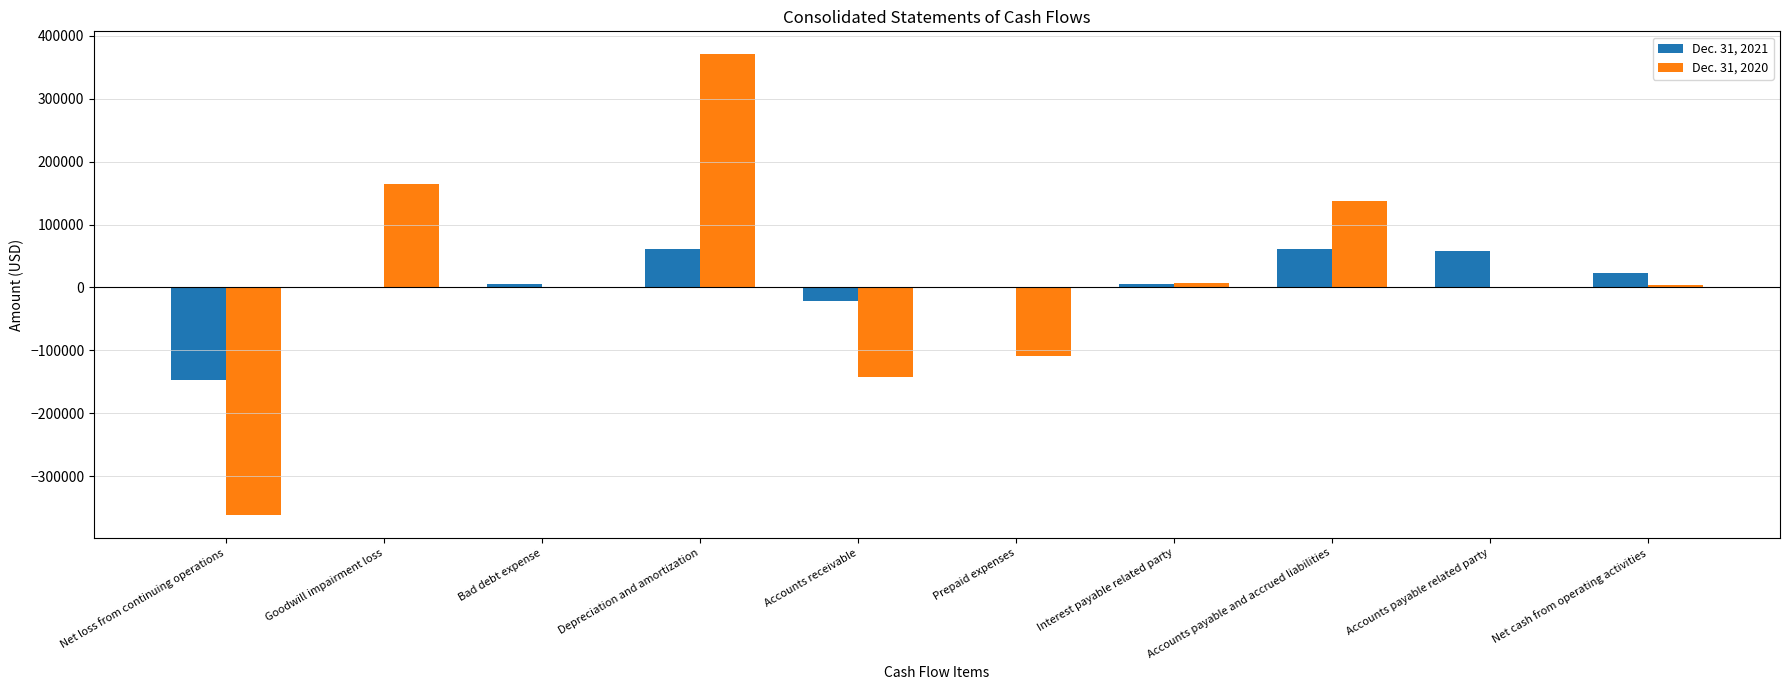

At which label does Dec. 31, 2020 reach its peak?

Depreciation and amortization